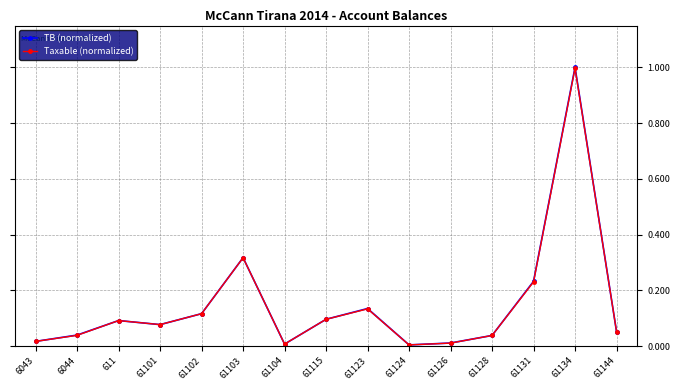

Is the value of TB (normalized) at 61144 greater than the value of Taxable (normalized) at 61123?

No